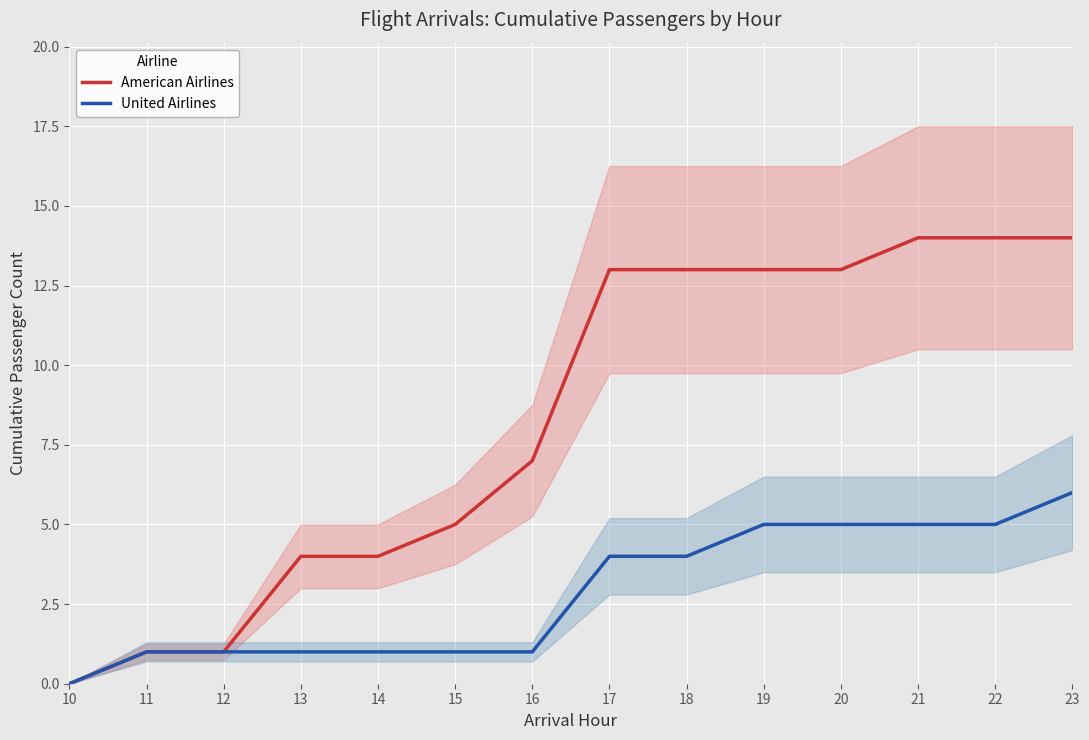

Which category has the highest value in the United Airlines series?

23